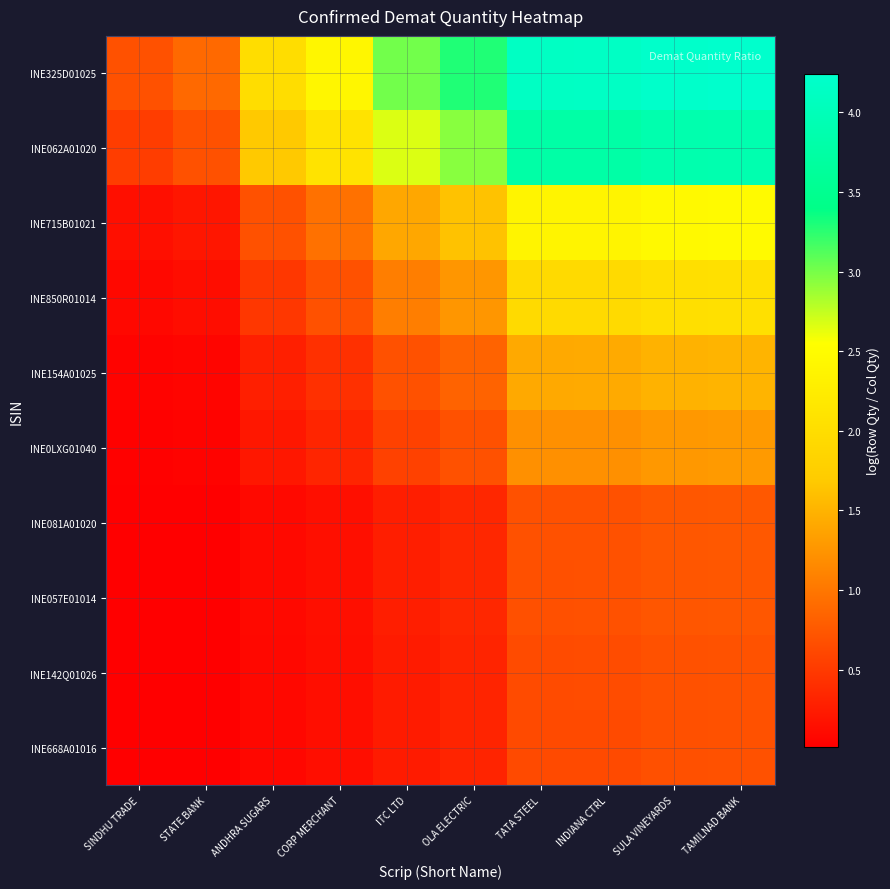

What is the greatest value displayed?

4.2